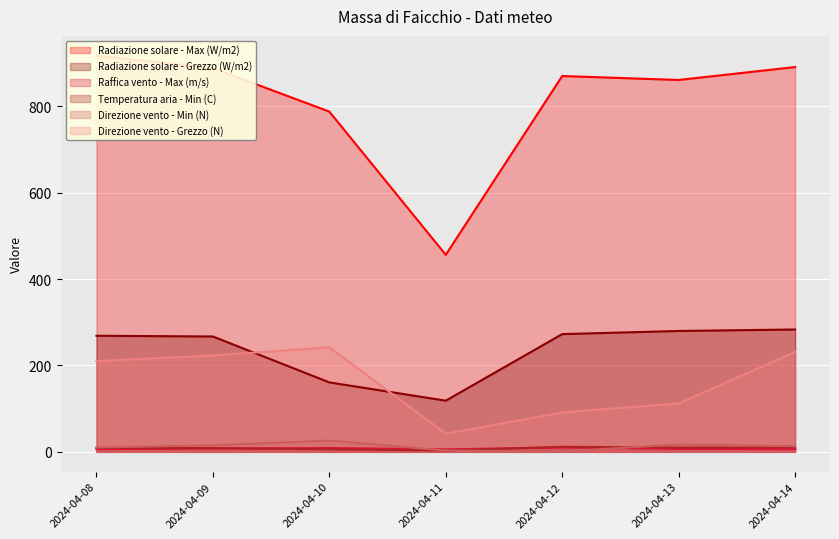

Rank the series at 2024-04-11 from highest to lowest value.

Radiazione solare - Max (W/m2), Radiazione solare - Grezzo (W/m2), Direzione vento - Grezzo (N), Raffica vento - Max (m/s), Temperatura aria - Min (C), Direzione vento - Min (N)